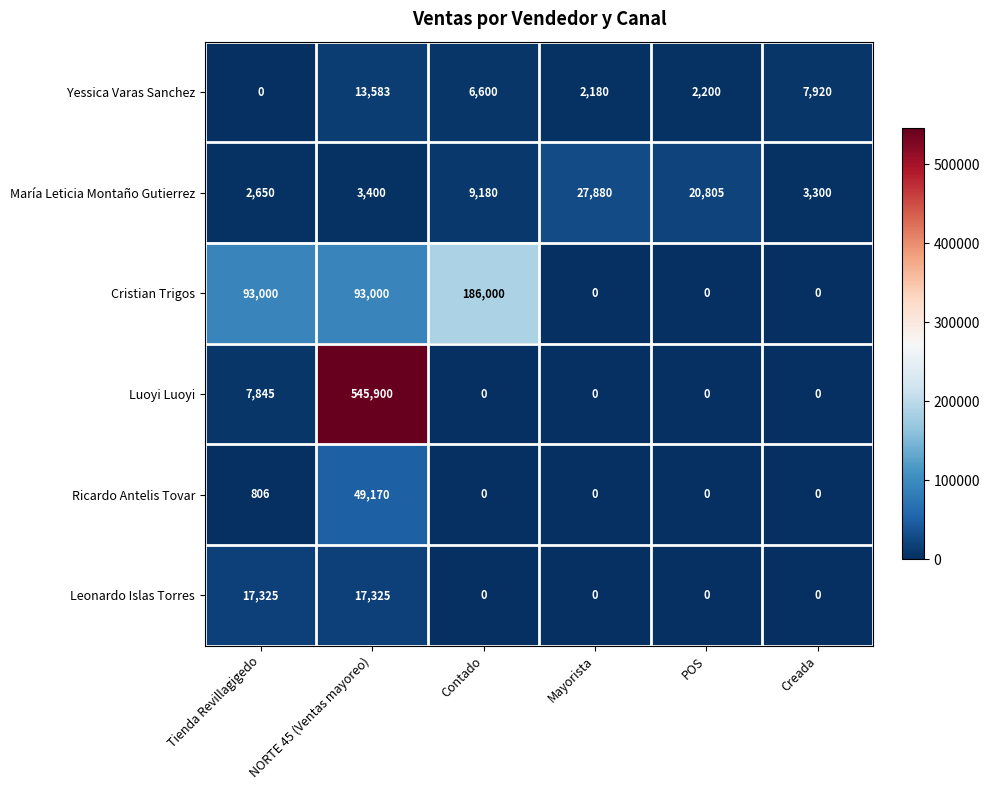

List the series in order of their peak value, highest first.

Luoyi Luoyi, Cristian Trigos, Ricardo Antelis Tovar, María Leticia Montaño Gutierrez, Leonardo Islas Torres, Yessica Varas Sanchez